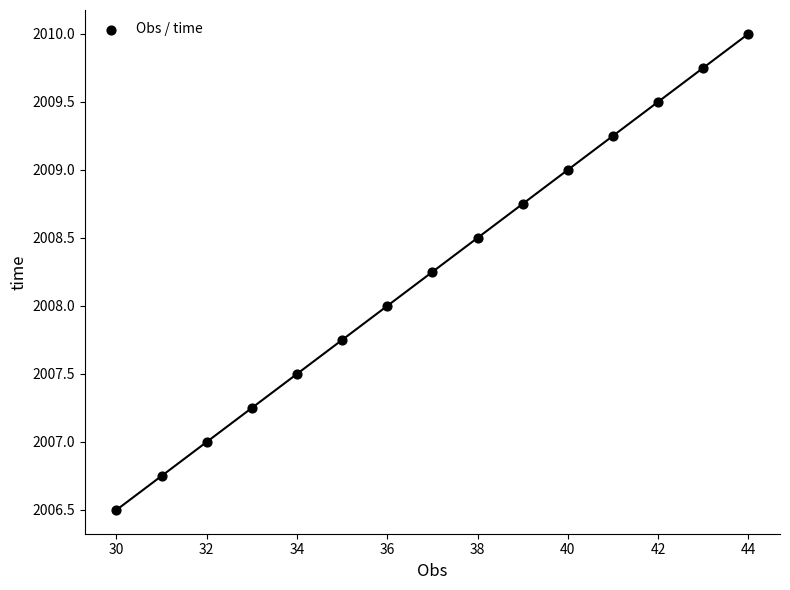

What is the range of Y values (max minus min)?

3.5